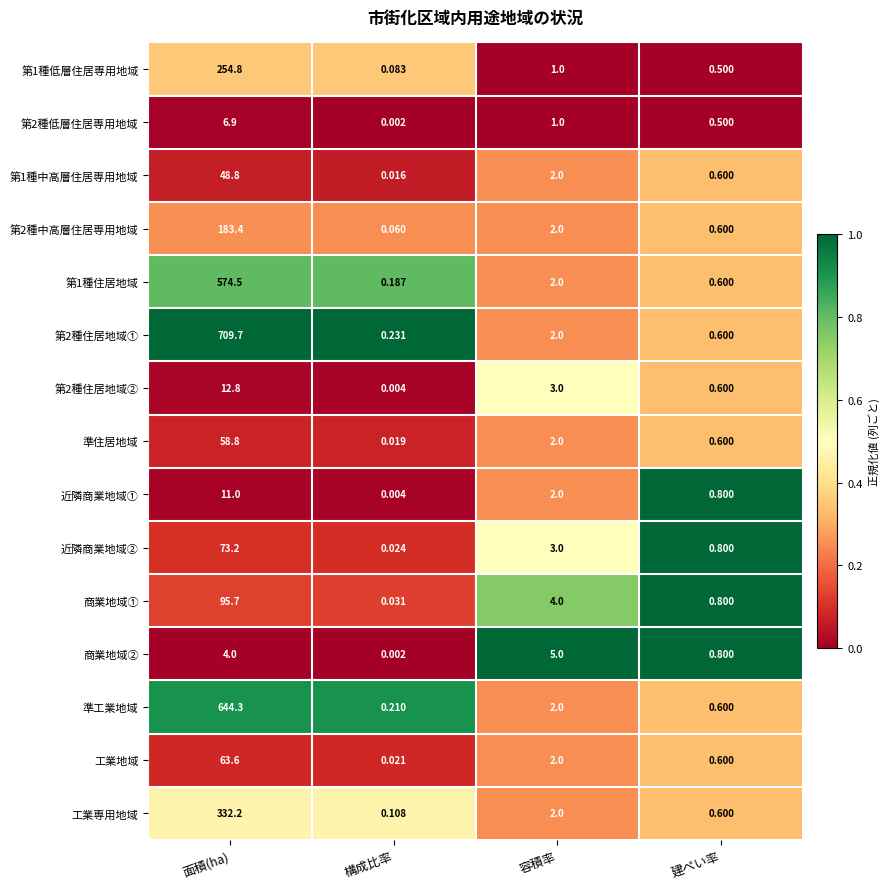

Between 容積率 and 建ぺい率, which series saw the biggest shift?

商業地域②